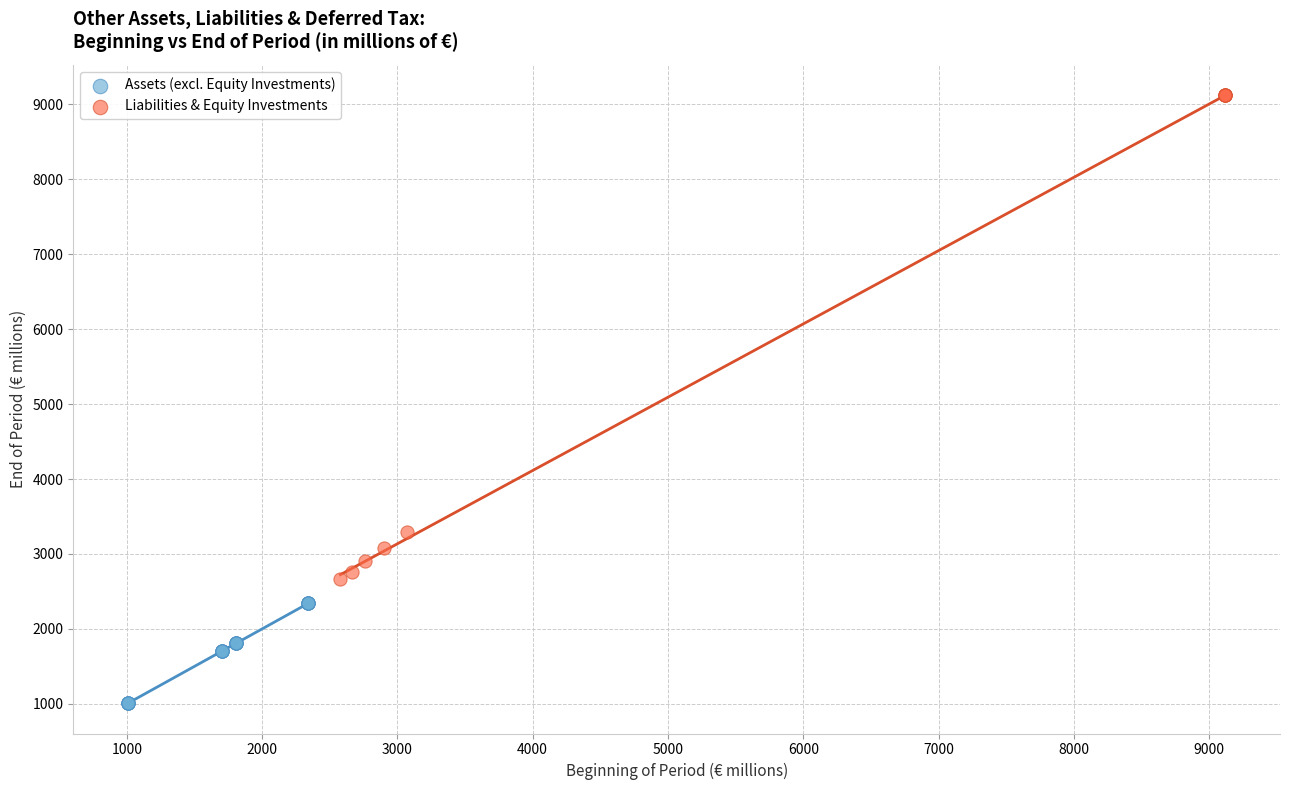

Which series reaches the minimum Y coordinate?

Assets (excl. Equity Investments)